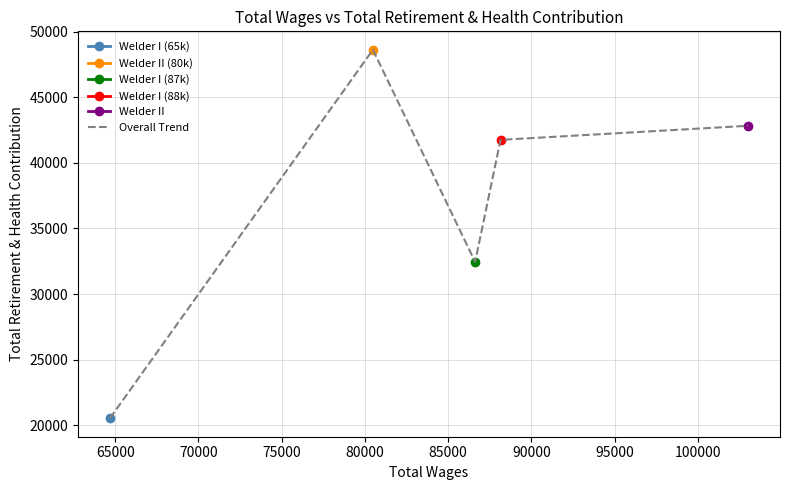

How many lines are shown in the chart?

1